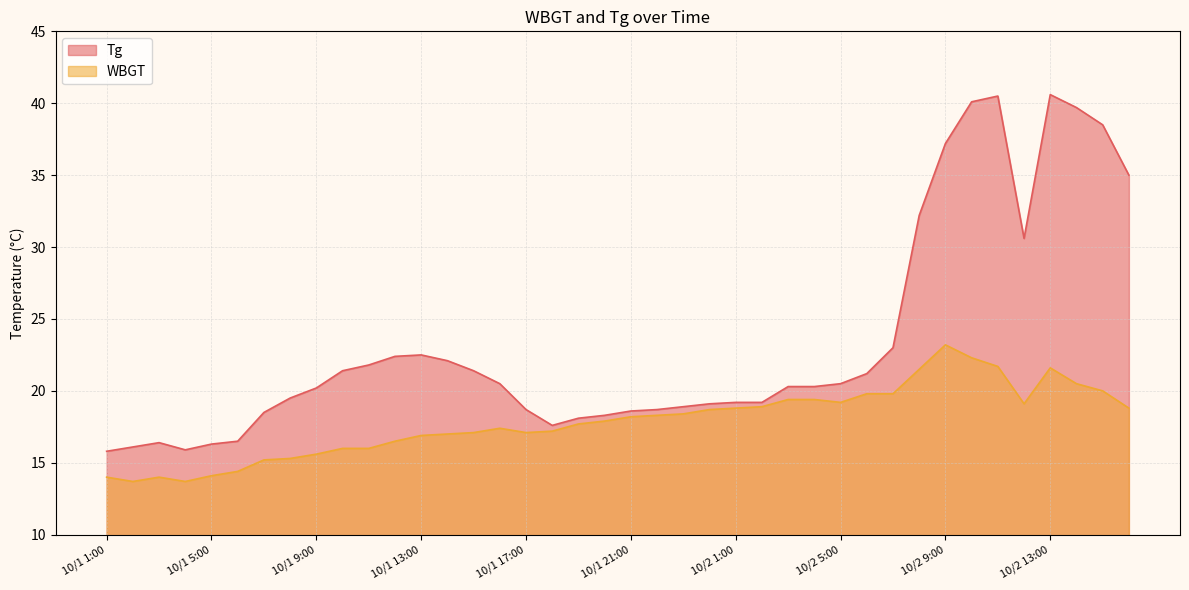

At how many categories does at least one series exceed 22?

13